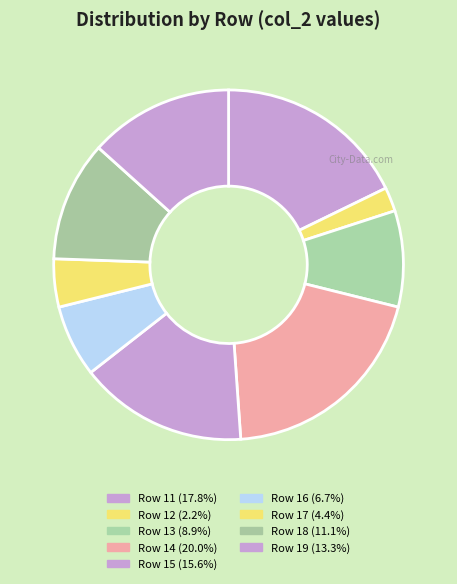

How many segments does this pie chart have?

9